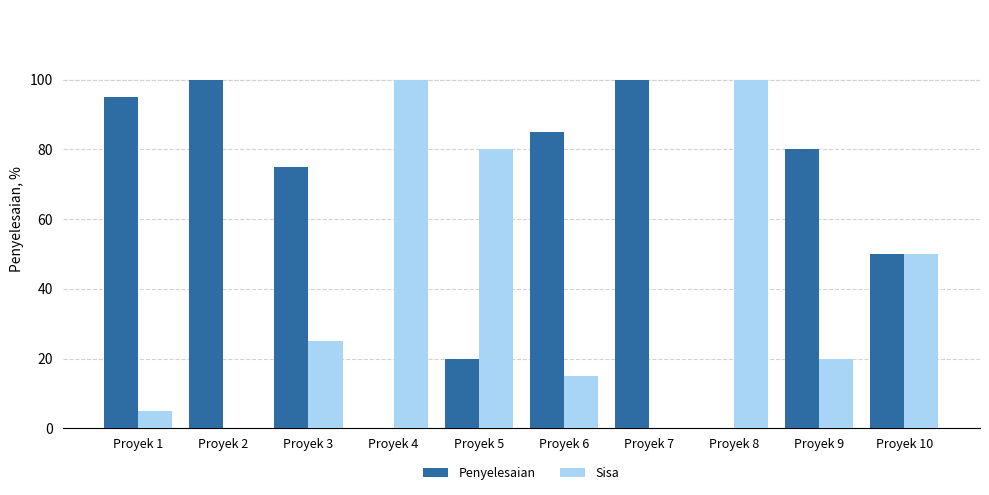

True or false: Sisa has a value of -40.6 at Proyek 2.

False